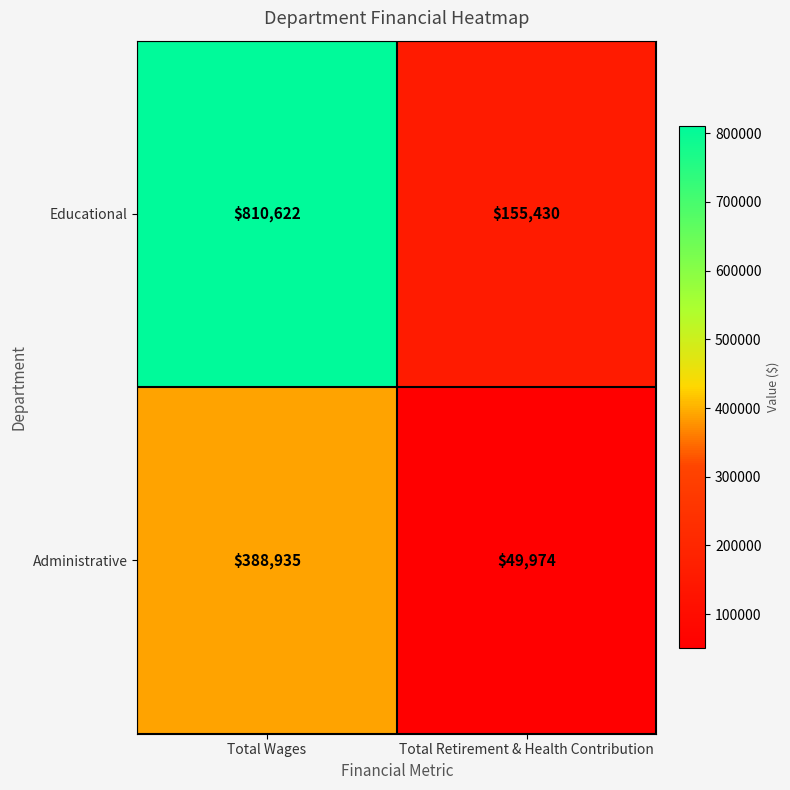

What is the difference between the maximum and minimum values in the Administrative series?

338961